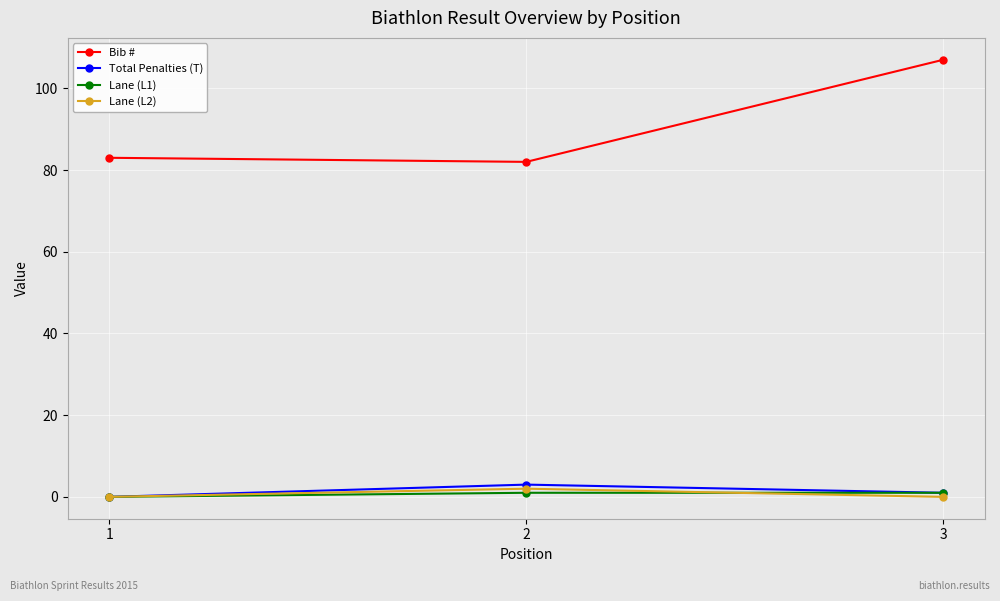

The Lane (L2) series shows 0 at 3. True or false?

True